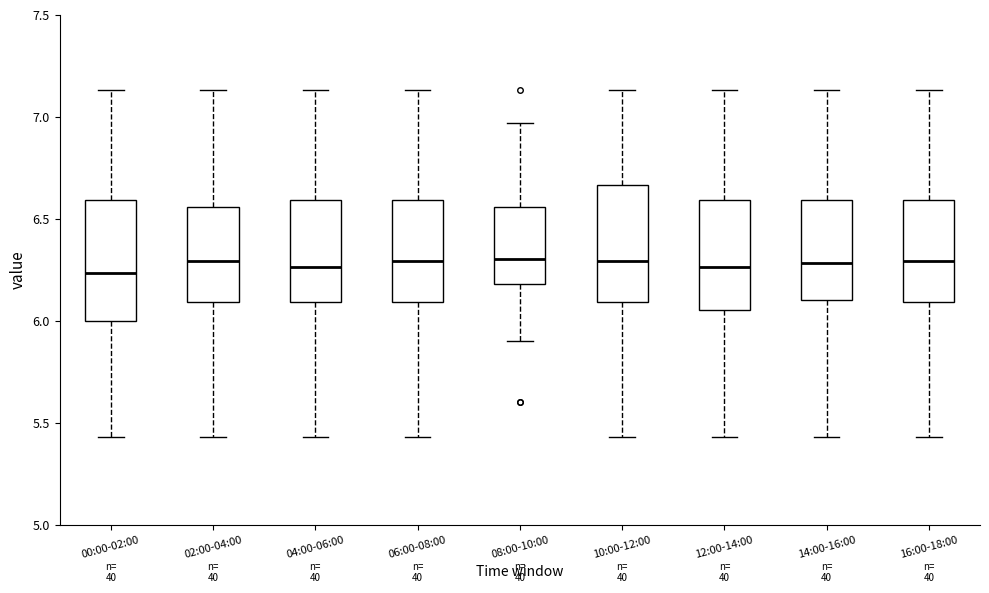

Reading left to right, transcribe this box plot: for each box, give where its median line is, the range the box spans, and where its two whiskers end, as read against the y-axis. The values are not printed on the chart, so give them approximately, as read against the axis.

00:00-02:00: median 6.25, box 6.00 to 6.60, whiskers 5.45 to 7.15
02:00-04:00: median 6.30, box 6.10 to 6.55, whiskers 5.45 to 7.15
04:00-06:00: median 6.25, box 6.10 to 6.60, whiskers 5.45 to 7.15
06:00-08:00: median 6.30, box 6.10 to 6.60, whiskers 5.45 to 7.15
08:00-10:00: median 6.30, box 6.20 to 6.55, whiskers 5.90 to 6.95
10:00-12:00: median 6.30, box 6.10 to 6.65, whiskers 5.45 to 7.15
12:00-14:00: median 6.25, box 6.05 to 6.60, whiskers 5.45 to 7.15
14:00-16:00: median 6.30, box 6.10 to 6.60, whiskers 5.45 to 7.15
16:00-18:00: median 6.30, box 6.10 to 6.60, whiskers 5.45 to 7.15